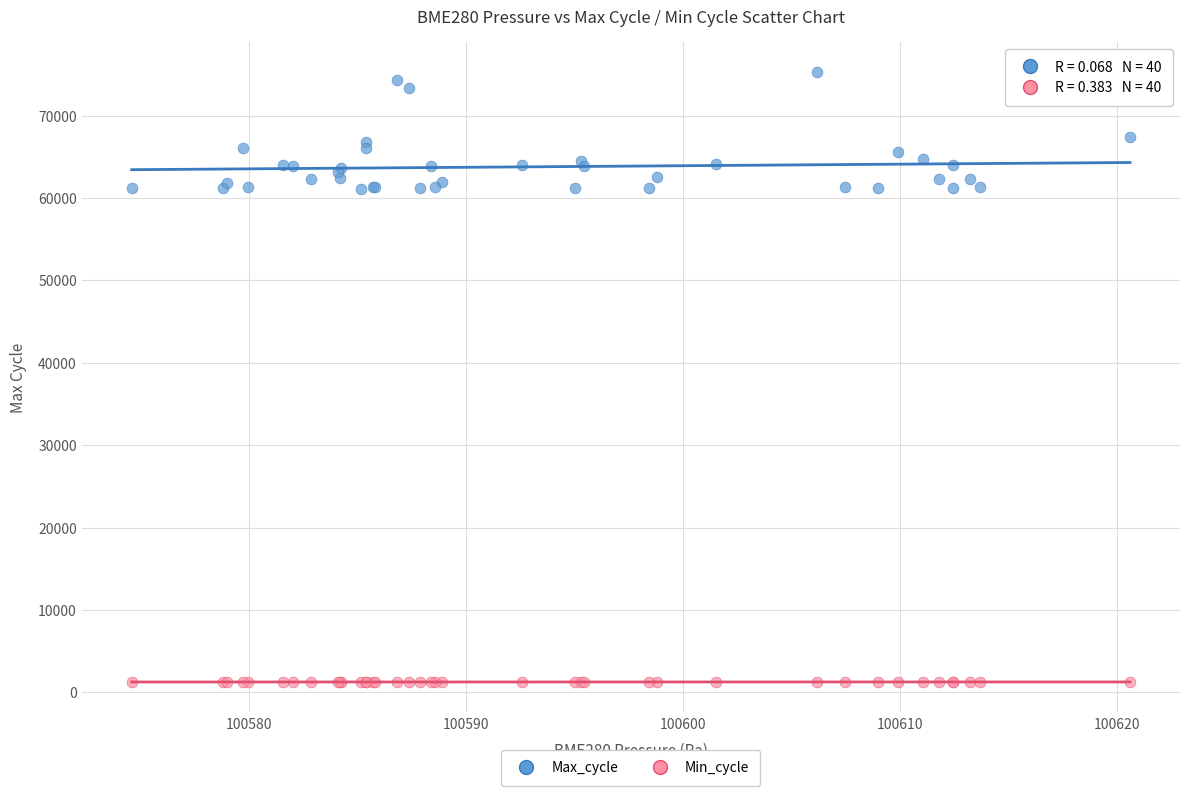

Which series contains the lowest Y value?

Min_cycle